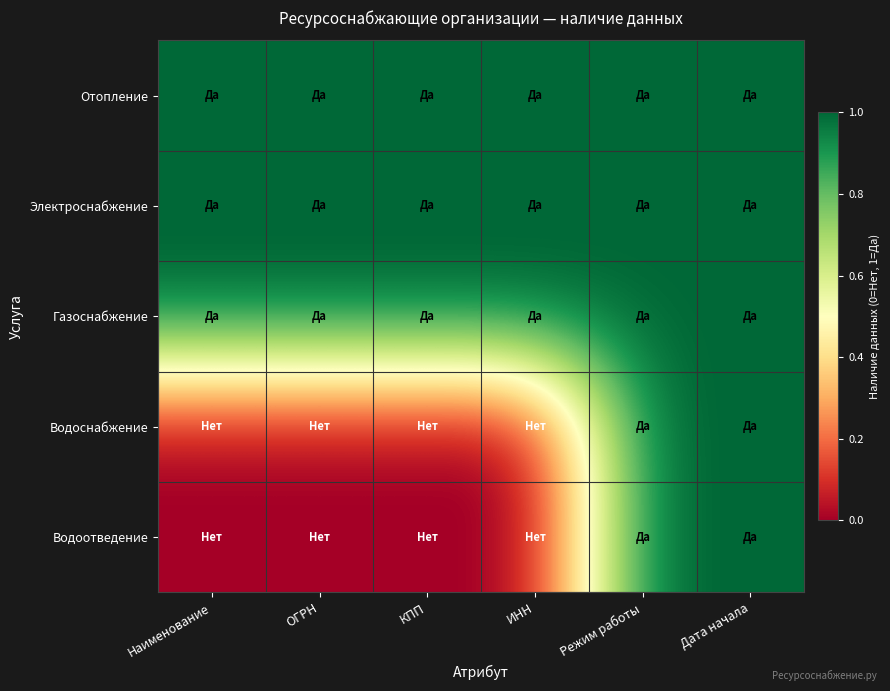

Reading right to left, what are all the values shown in this chart?

Отопление: Дата начала=1	Режим работы=1	ИНН=1	КПП=1	ОГРН=1	Наименование=1
Электроснабжение: Дата начала=1	Режим работы=1	ИНН=1	КПП=1	ОГРН=1	Наименование=1
Газоснабжение: Дата начала=1	Режим работы=1	ИНН=1	КПП=1	ОГРН=1	Наименование=1
Водоснабжение: Дата начала=1	Режим работы=1	ИНН=0	КПП=0	ОГРН=0	Наименование=0
Водоотведение: Дата начала=1	Режим работы=1	ИНН=0	КПП=0	ОГРН=0	Наименование=0